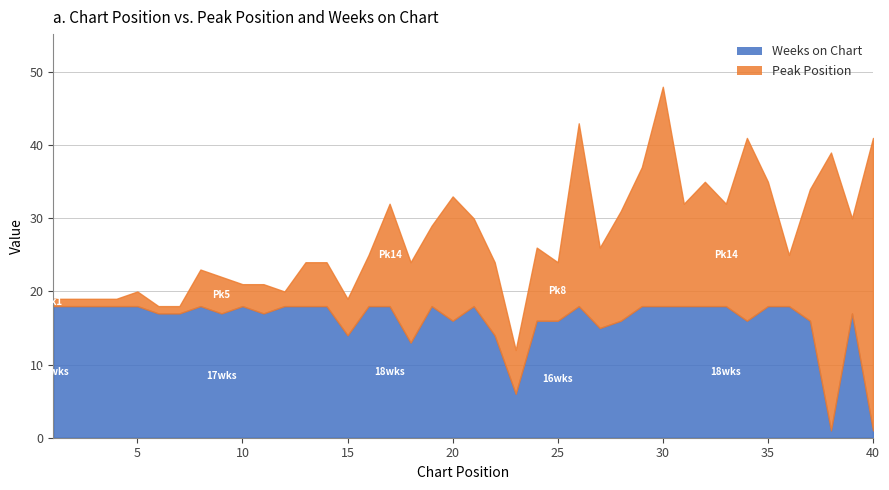

True or false: Weeks on Chart and Peak Position intersect in this chart.

True